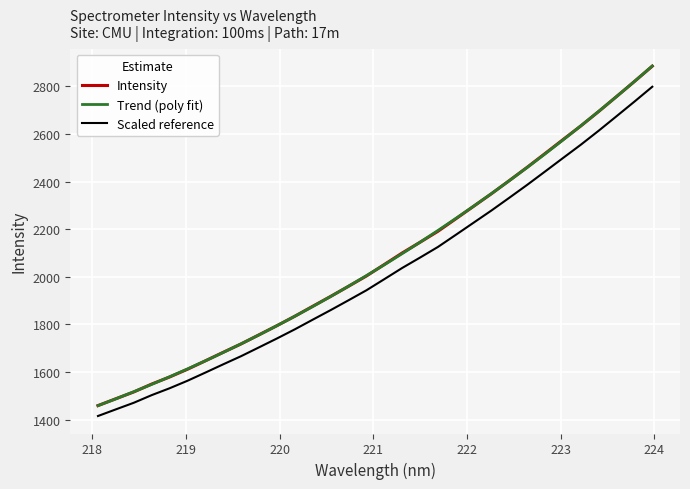

What are all the series names shown in the legend?

Intensity, Trend (poly fit), Scaled reference